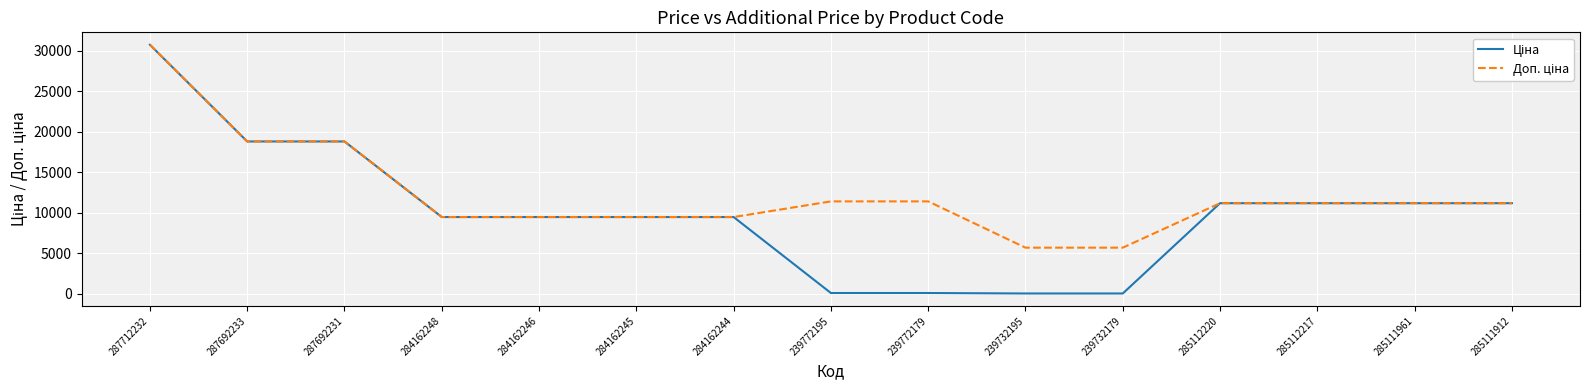

What is the total value across all series at 287692231?

37593.6